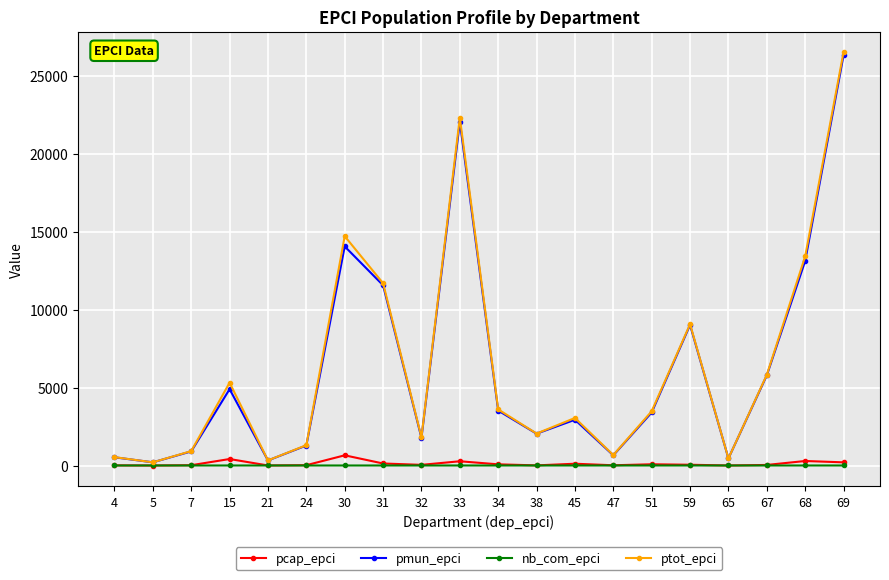

Is the value of pcap_epci at 24 greater than the value of ptot_epci at 34?

No